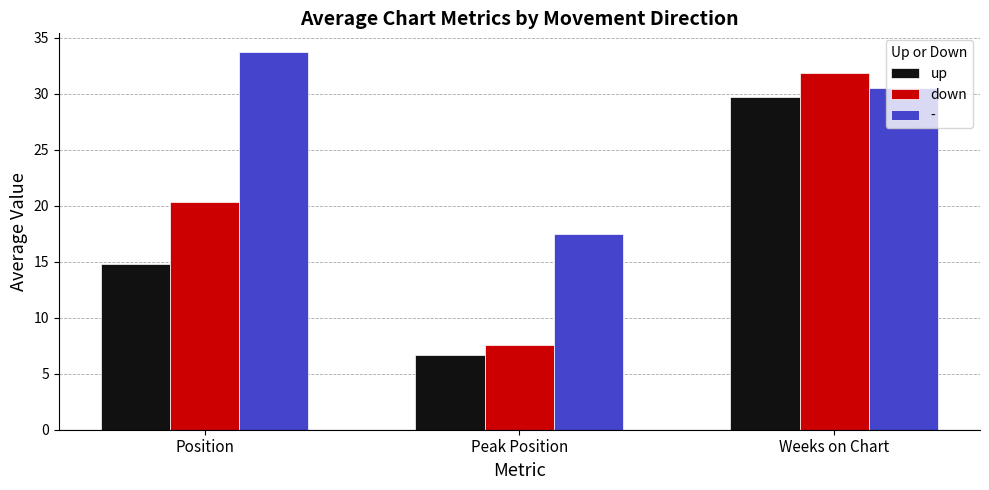

The down series shows 31.9 at Weeks on Chart. True or false?

True